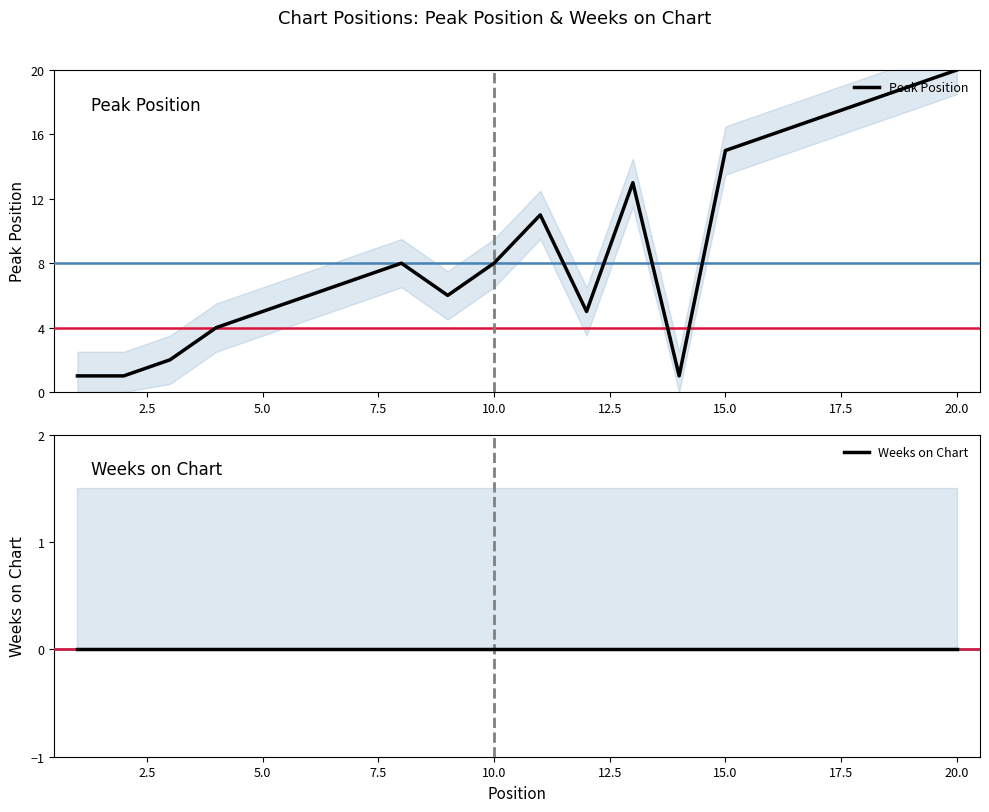

True or false: Weeks on Chart and Peak Position cross at least once.

False